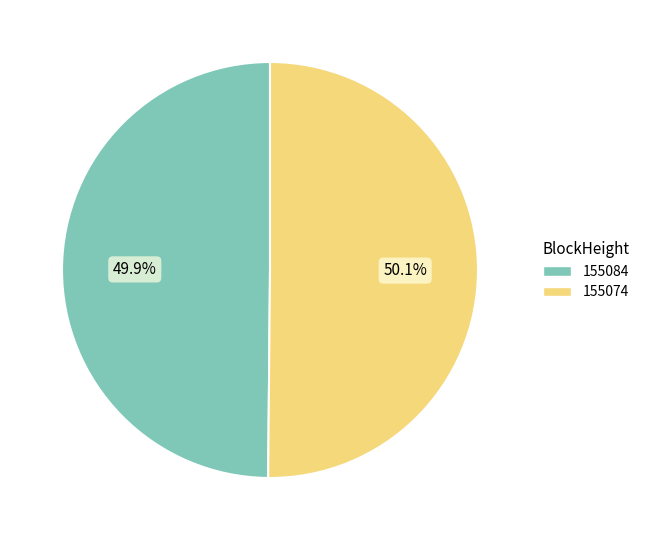

To the nearest percent, what is the difference between the 155084 and 155074 slice percentages?

0%